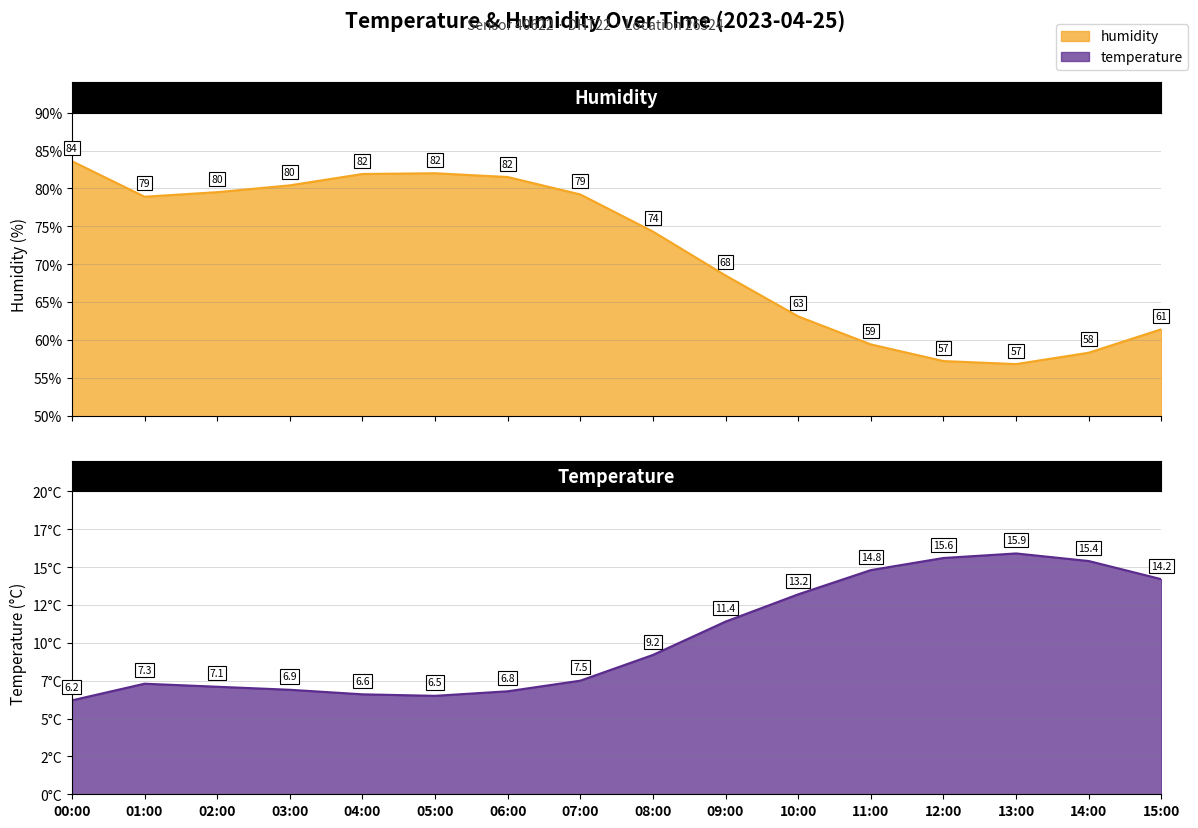

The value of humidity at 12:00 is 14.3. True or false?

False